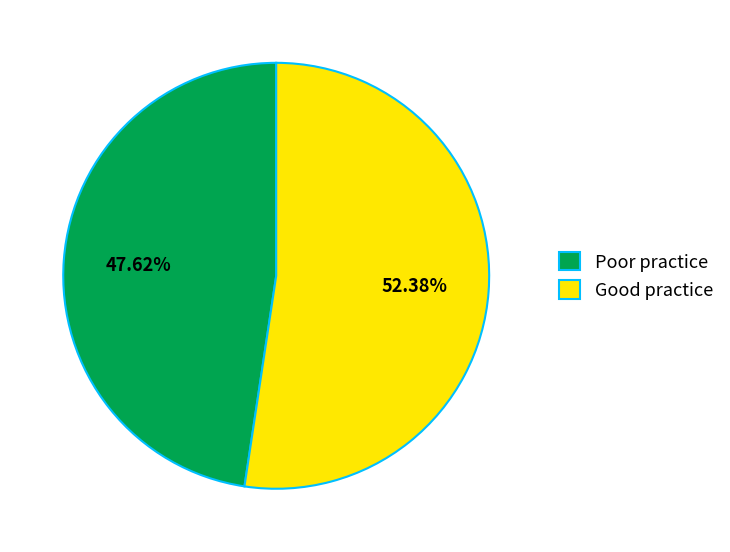

Which slice is the largest?

Good practice